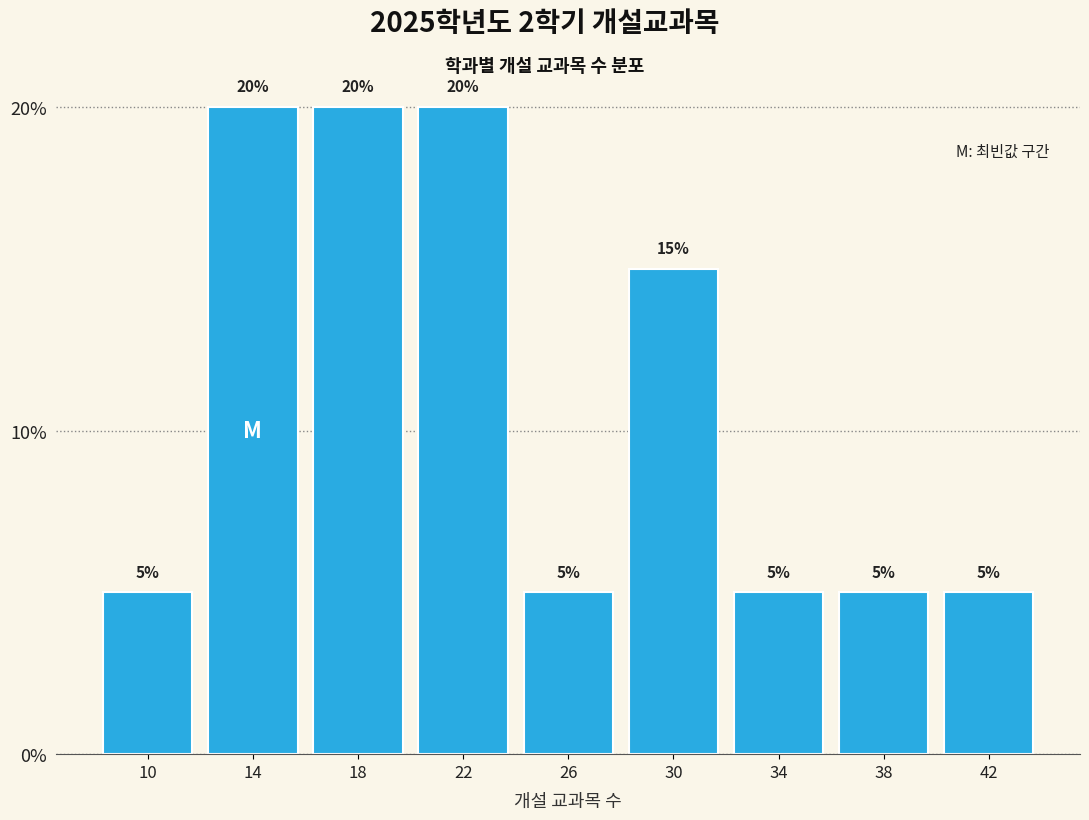

Reading left to right, transcribe this chart: for each bar, give the range it covers on the x-axis and its height.

8 to 12: 5
12 to 16: 20
16 to 20: 20
20 to 24: 20
24 to 28: 5
28 to 32: 15
32 to 36: 5
36 to 40: 5
40 to 44: 5